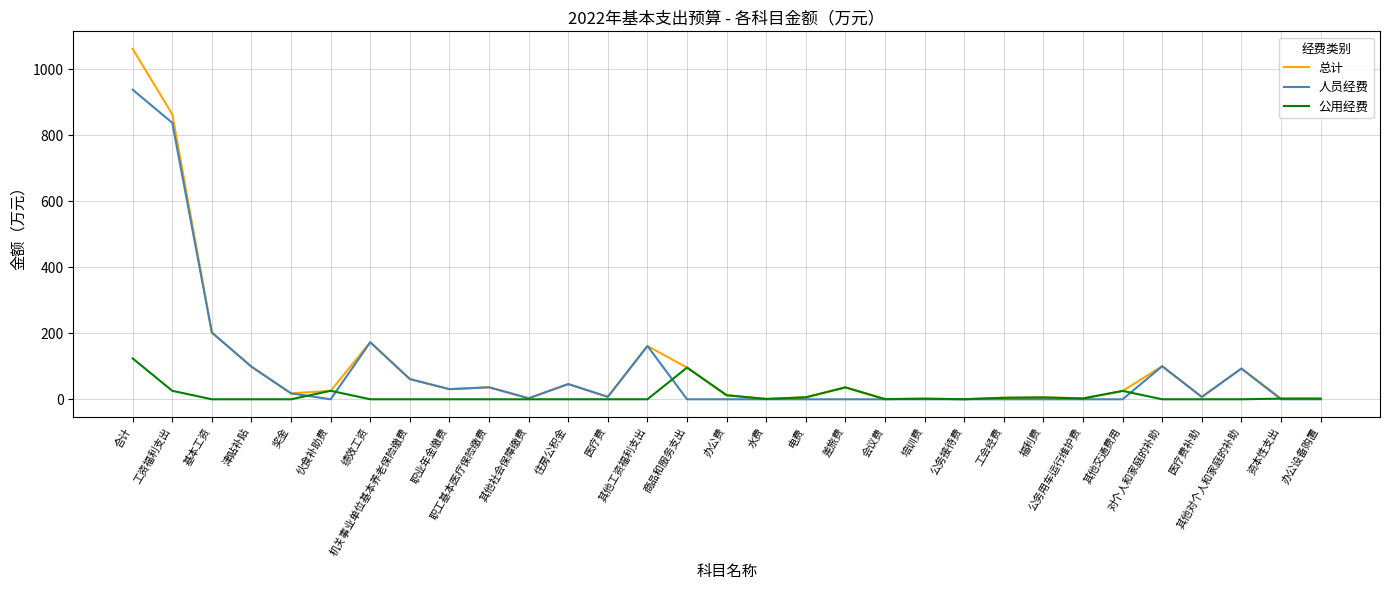

True or false: 总计 has more than 1 interior local peaks.

True